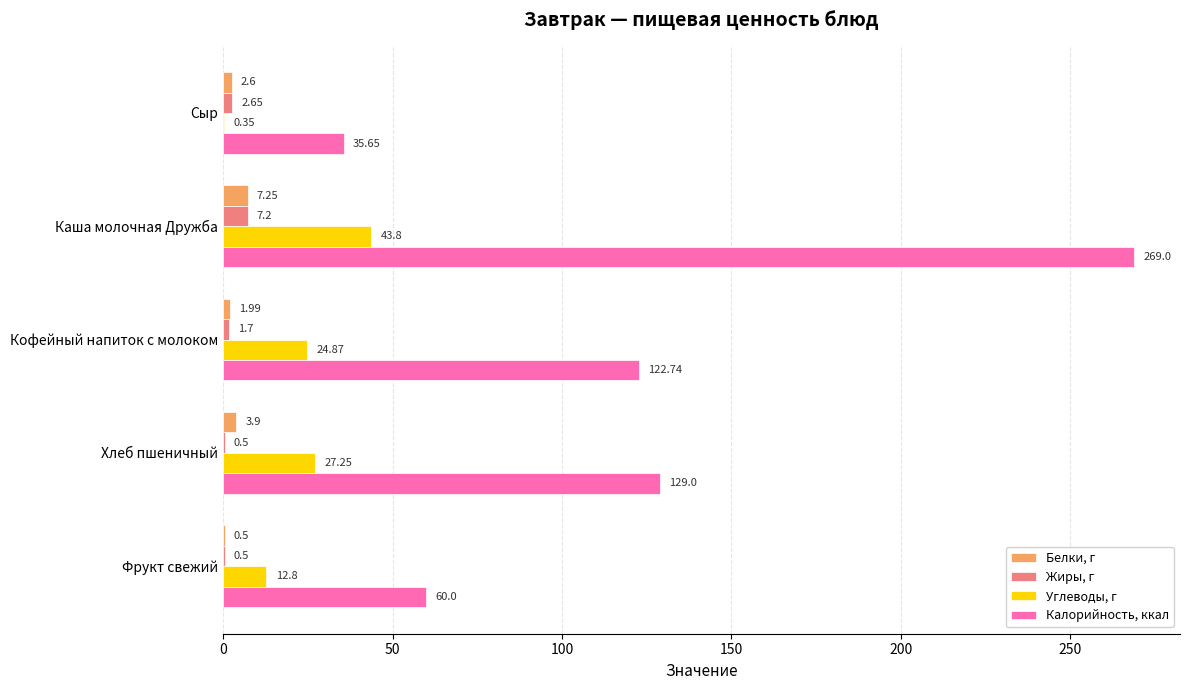

What is the sum of the Белки, г values at Фрукт свежий and Кофейный напиток с молоком?

2.5